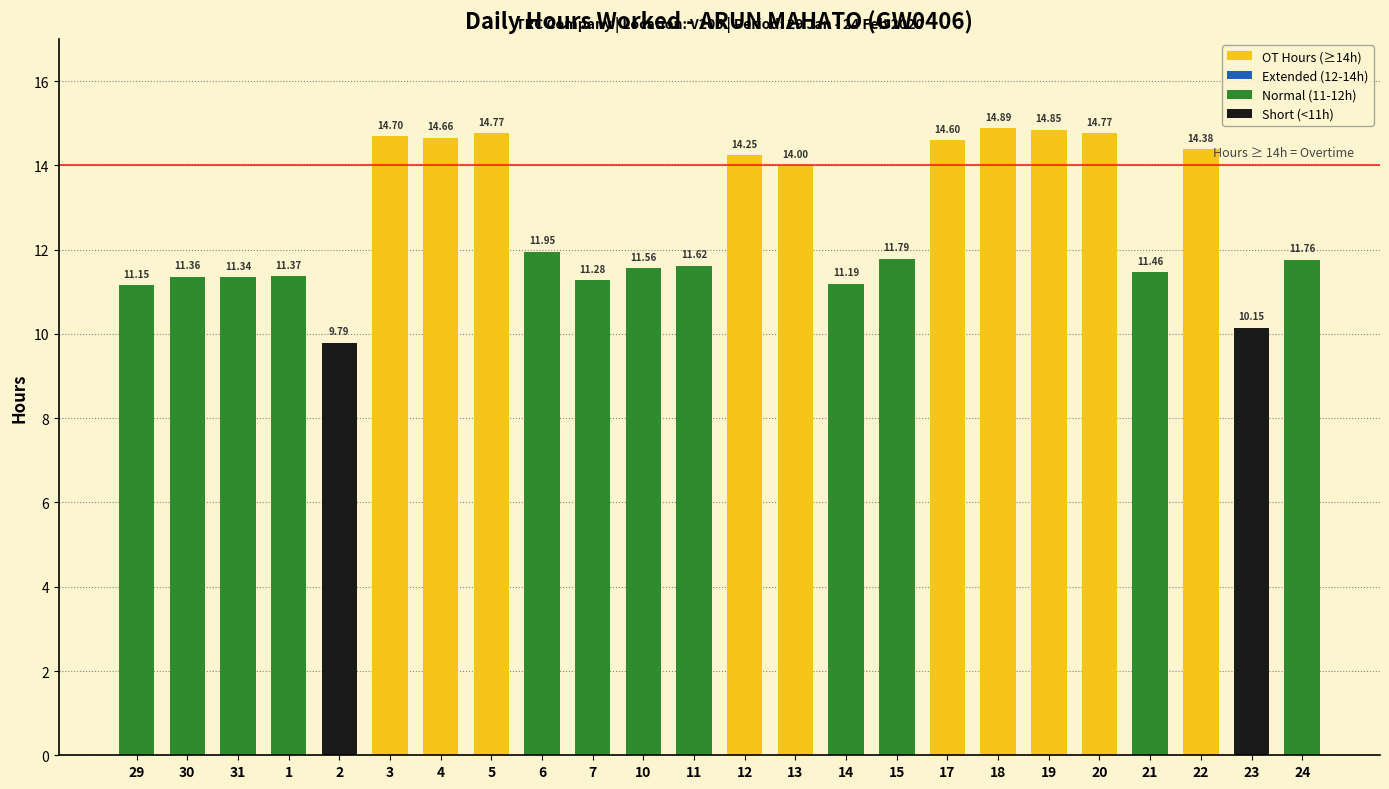

Is it true that the value at 4 is 19.3?

False